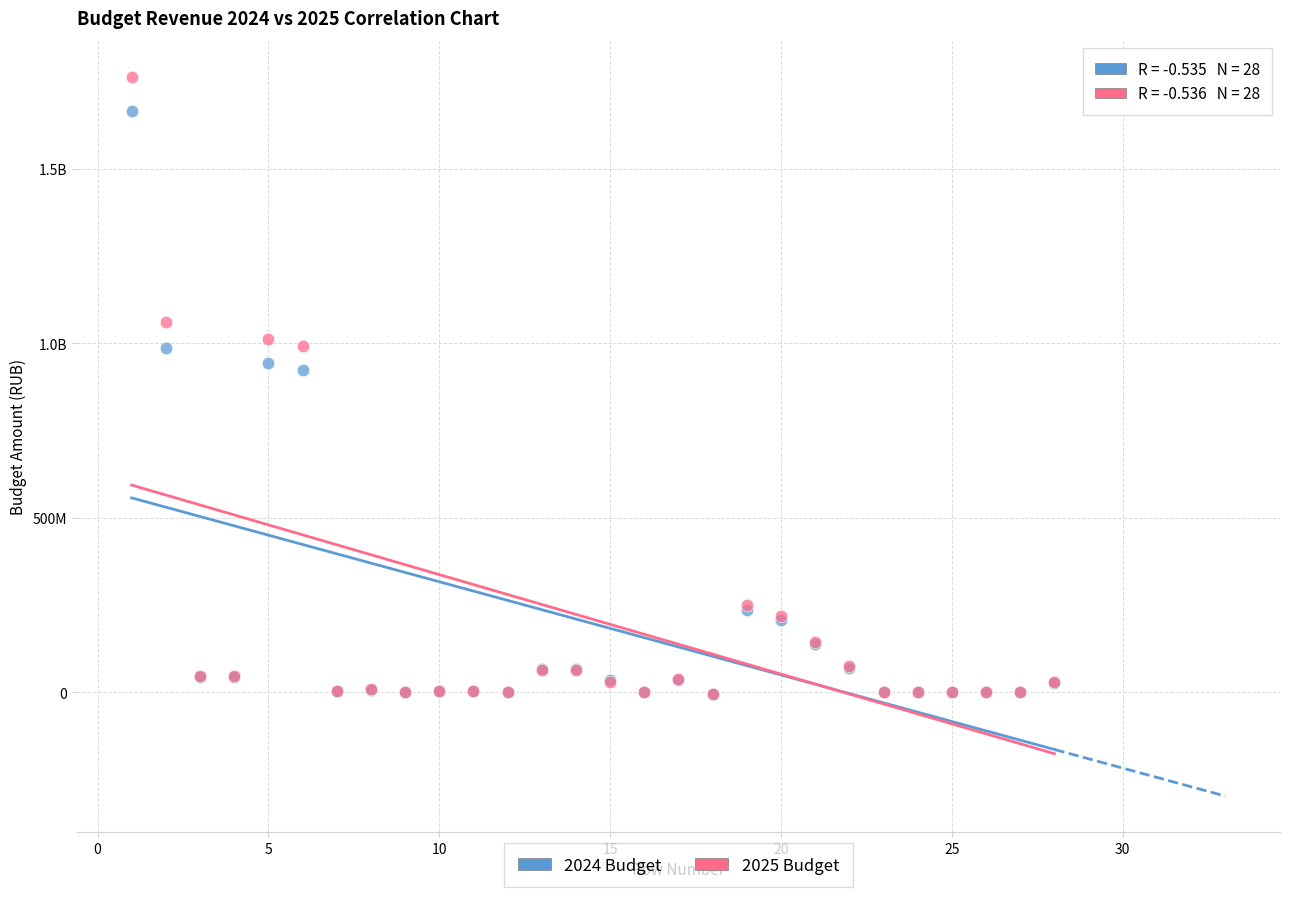

What are all the series names shown in the legend?

2024 Budget, 2025 Budget